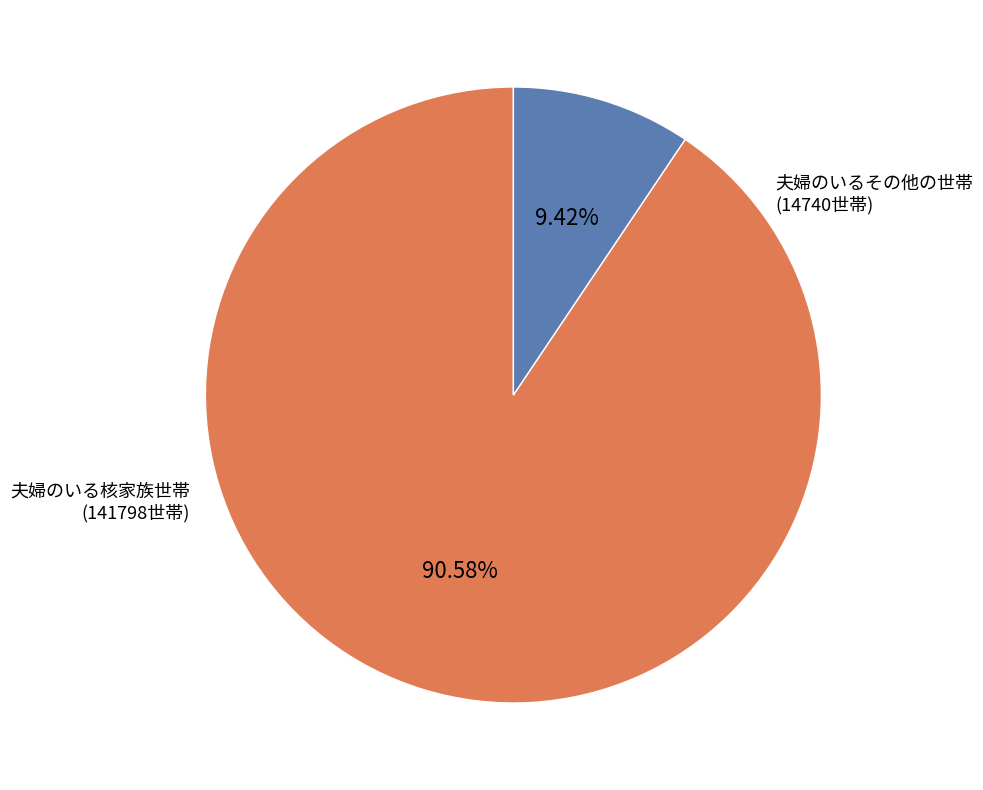

Is there a majority slice in this chart?

Yes